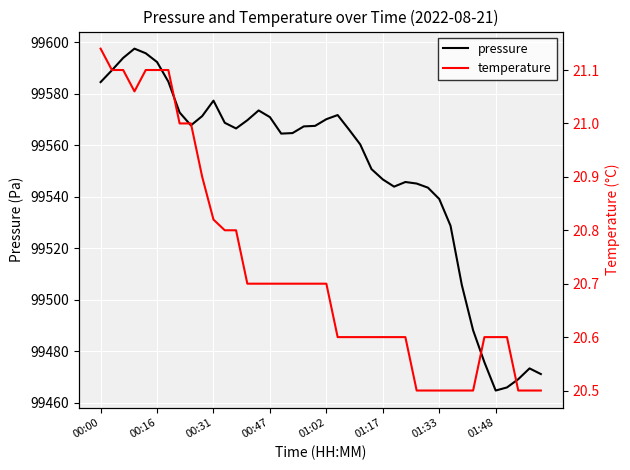

What is the difference between the highest and lowest values at 12?

99545.8